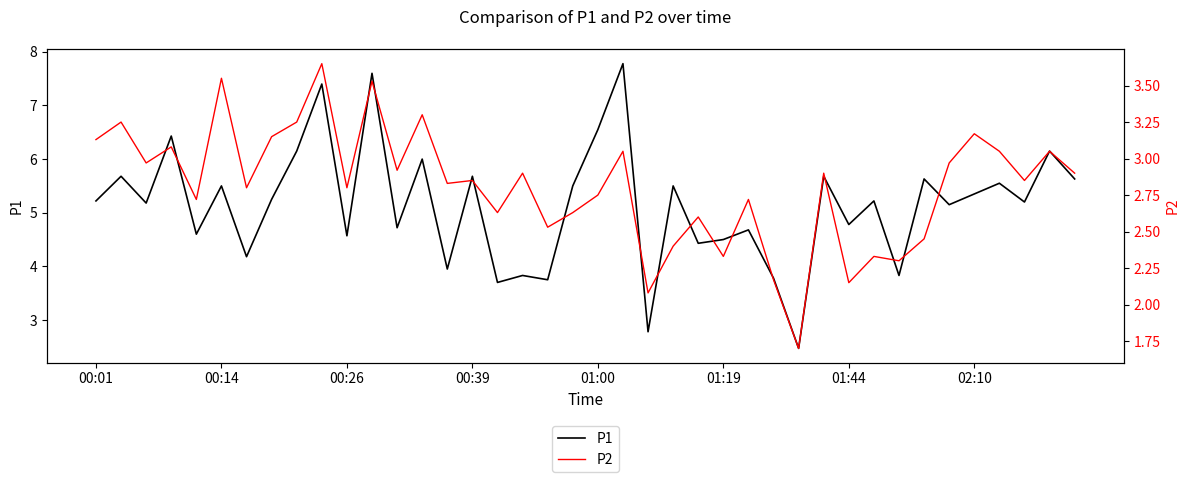

What is the highest value of the P1 series?

7.8